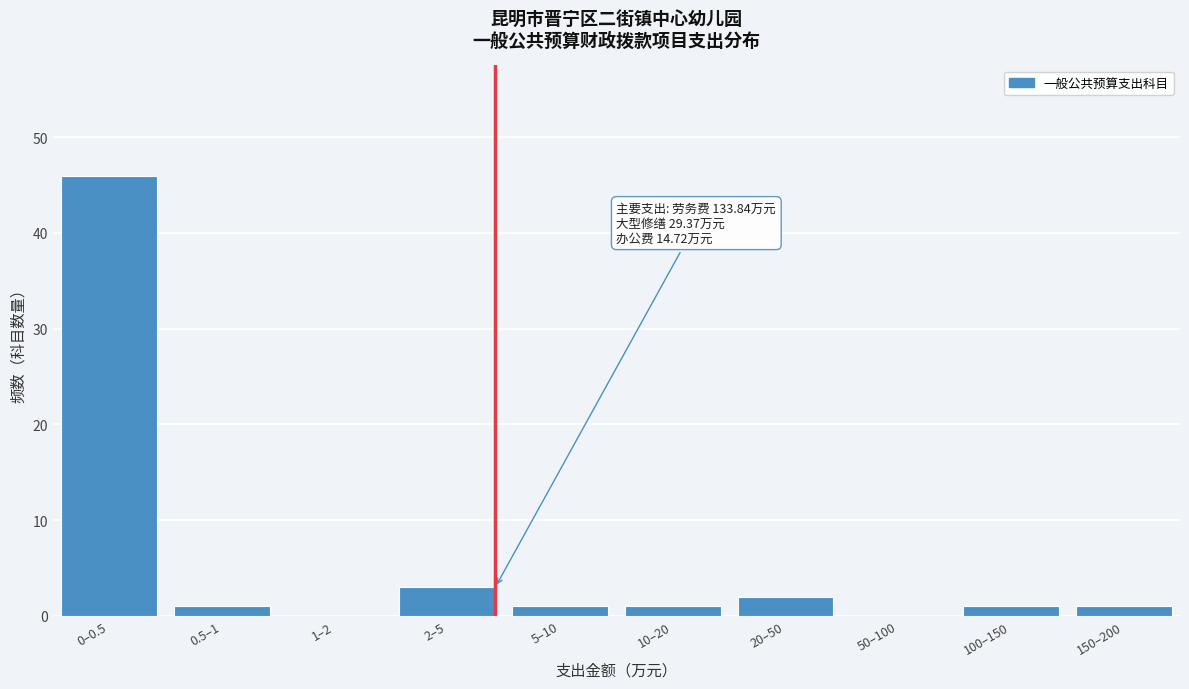

Reading left to right, what are all the values shown in this chart?

0–0.5=46	0.5–1=1	1–2=0	2–5=3	5–10=1	10–20=1	20–50=2	50–100=0	100–150=1	150–200=1